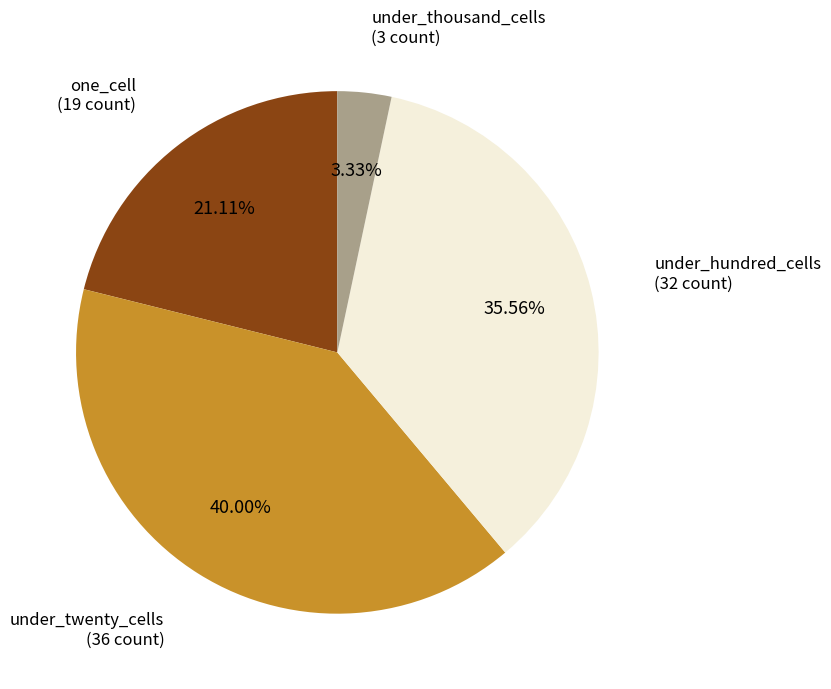

Between under_thousand_cells and one_cell, which is larger?

one_cell